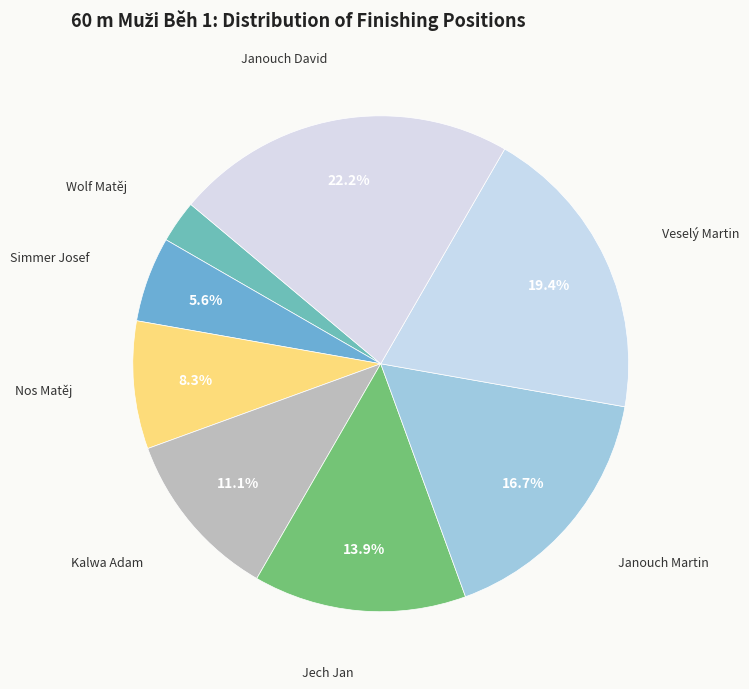

To the nearest percent, what is the combined percentage of Simmer Josef and Veselý Martin?

25%